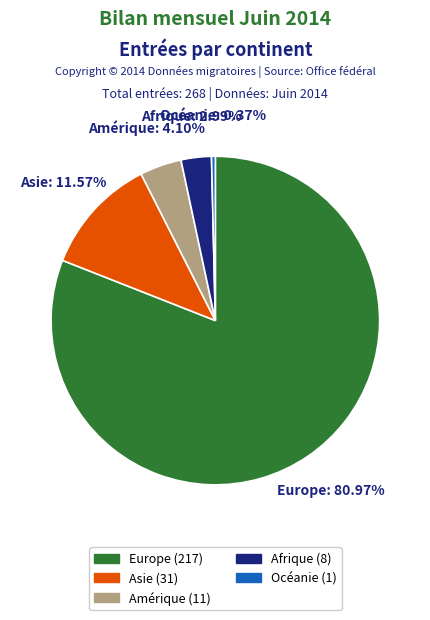

Does Afrique represent more than half of the total?

No